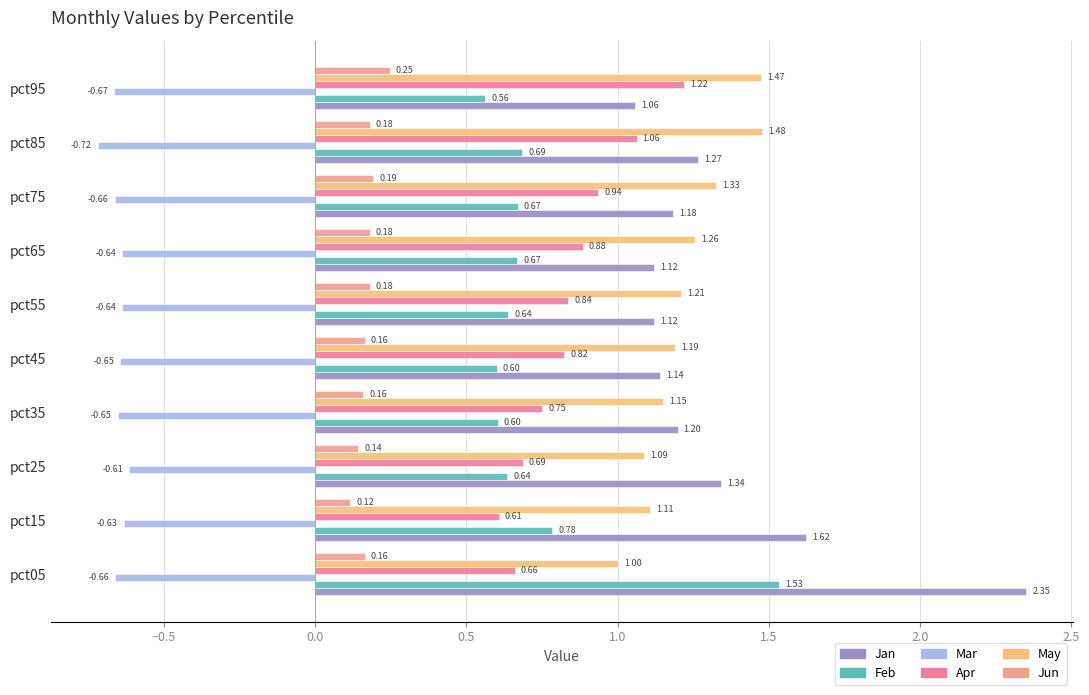

List the series in order of their peak value, lowest first.

Mar, Jun, Apr, May, Feb, Jan